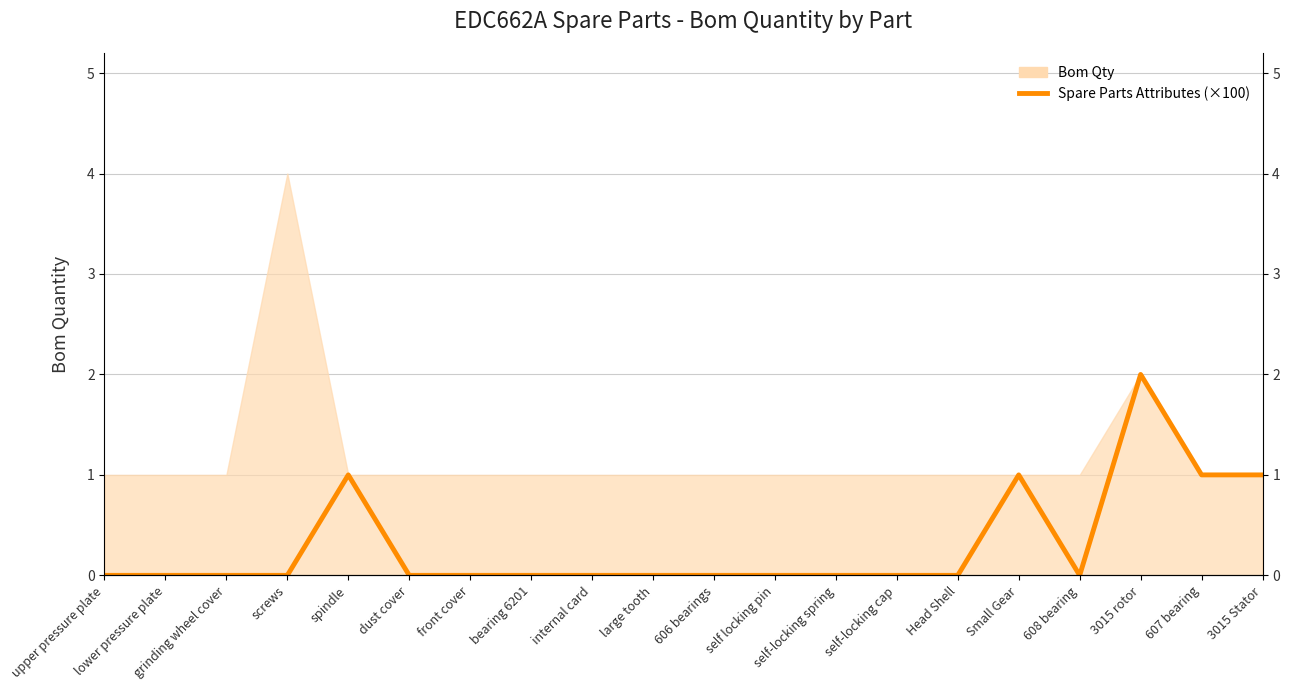

Which label corresponds to the smallest value in the chart?

upper pressure plate